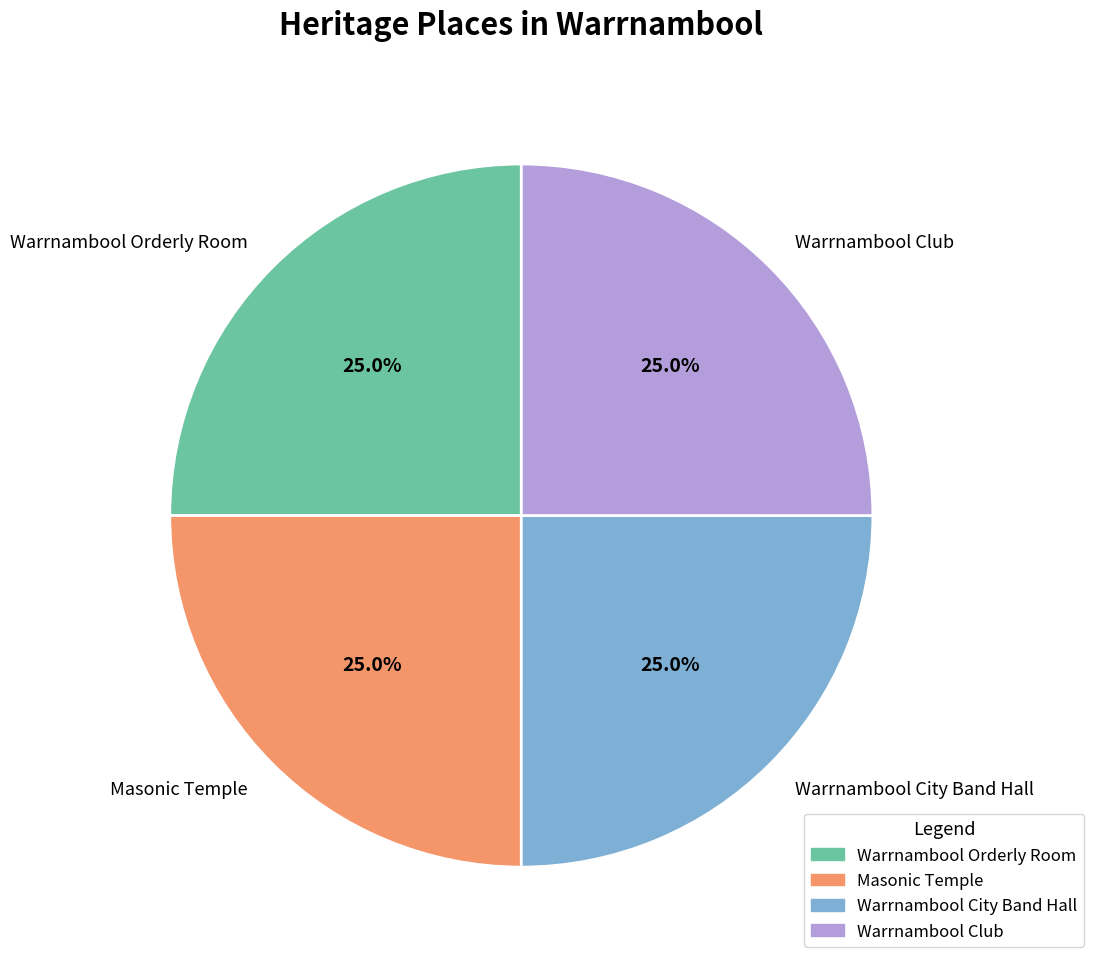

True or false: Warrnambool City Band Hall accounts for 25% of the total.

True